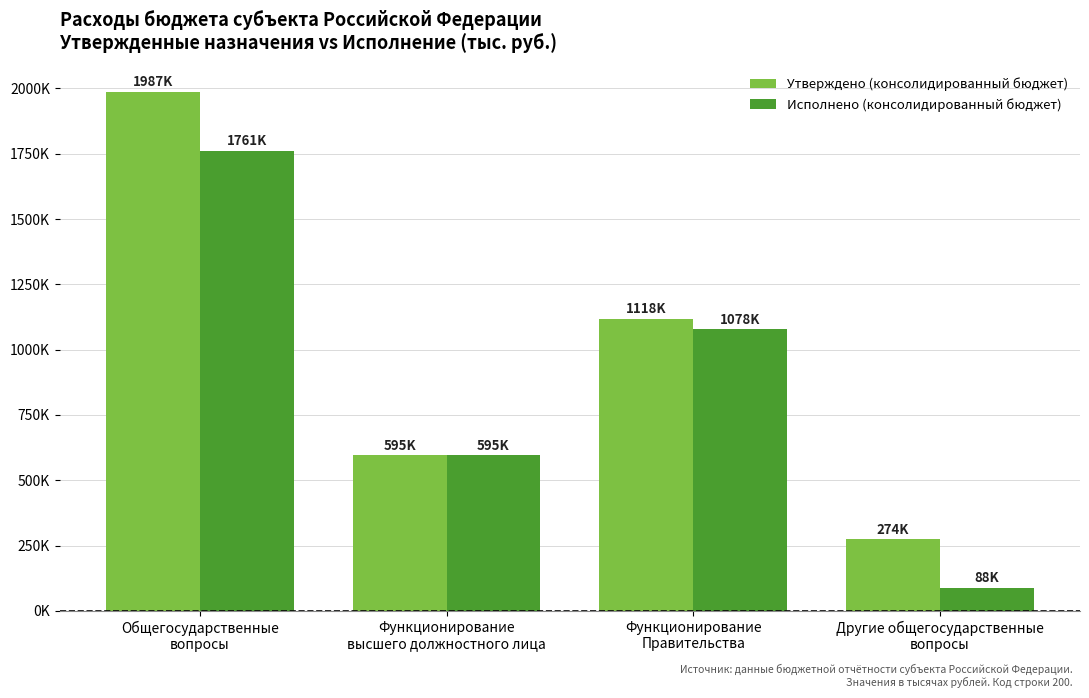

What are all the series names shown in the legend?

Утверждено (консолидированный бюджет), Исполнено (консолидированный бюджет)